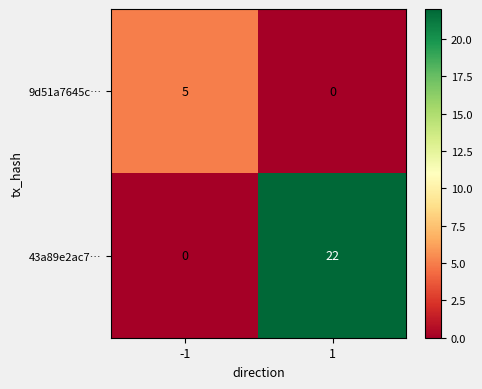

Which series has the largest total across all categories?

43a89e2ac7…